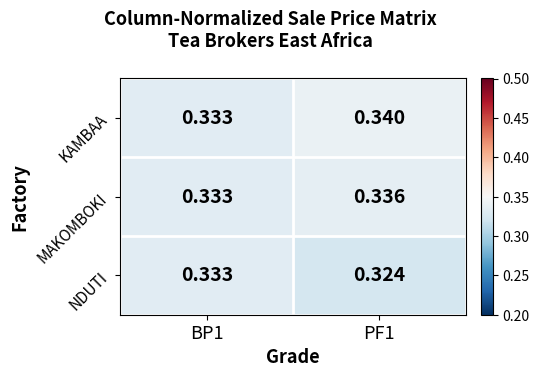

Which series has the widest spread of values?

NDUTI